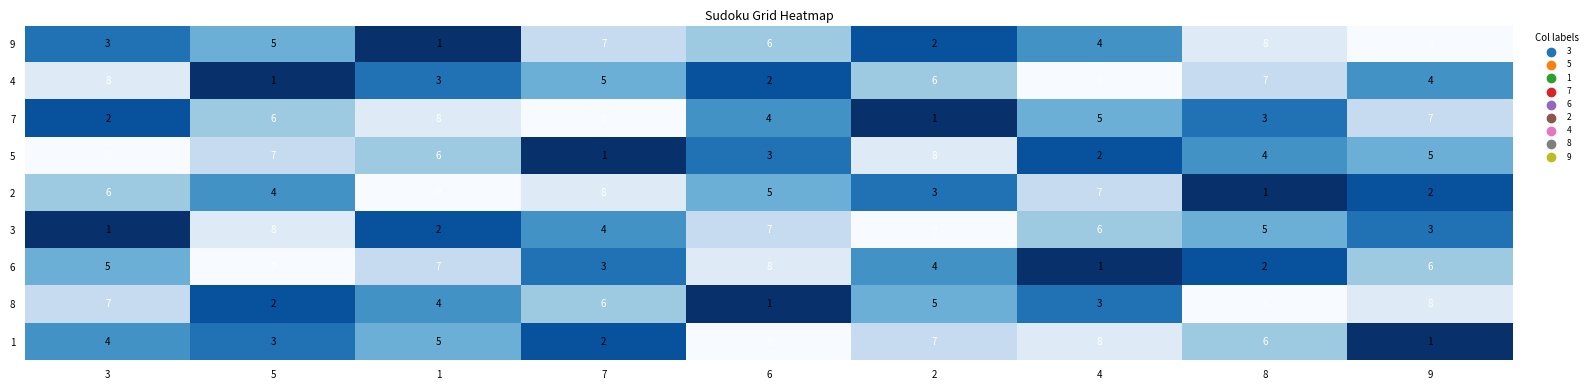

Count the number of data series in this chart.

9